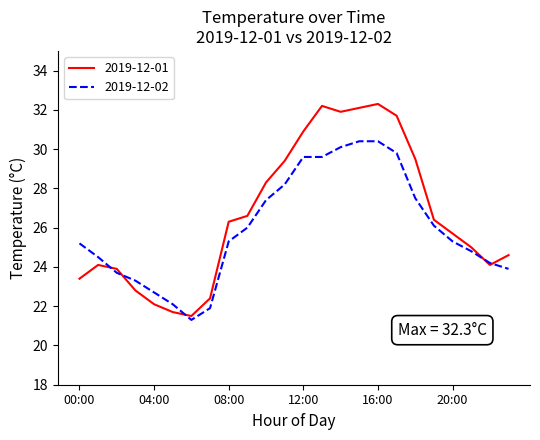

What is the average value of the 2019-12-01 series?

26.6